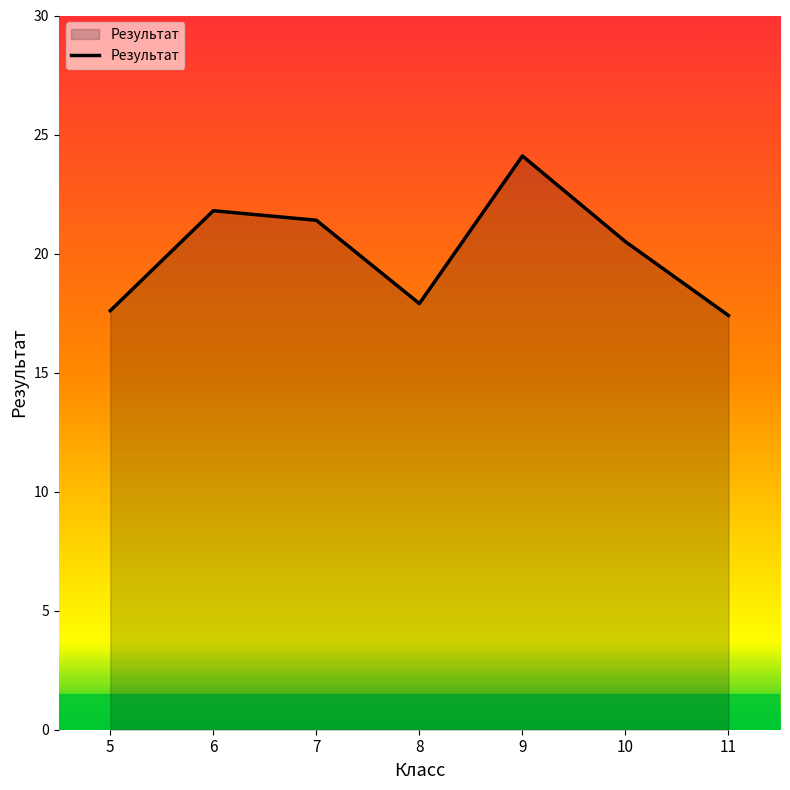

Reading left to right, list all the values displayed in this chart.

17.6	21.8	21.4	17.9	24.1	20.5	17.4